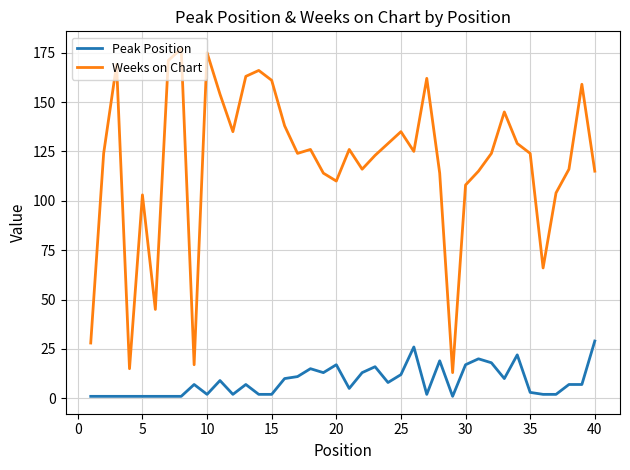

Which series has the largest range (max minus min)?

Weeks on Chart